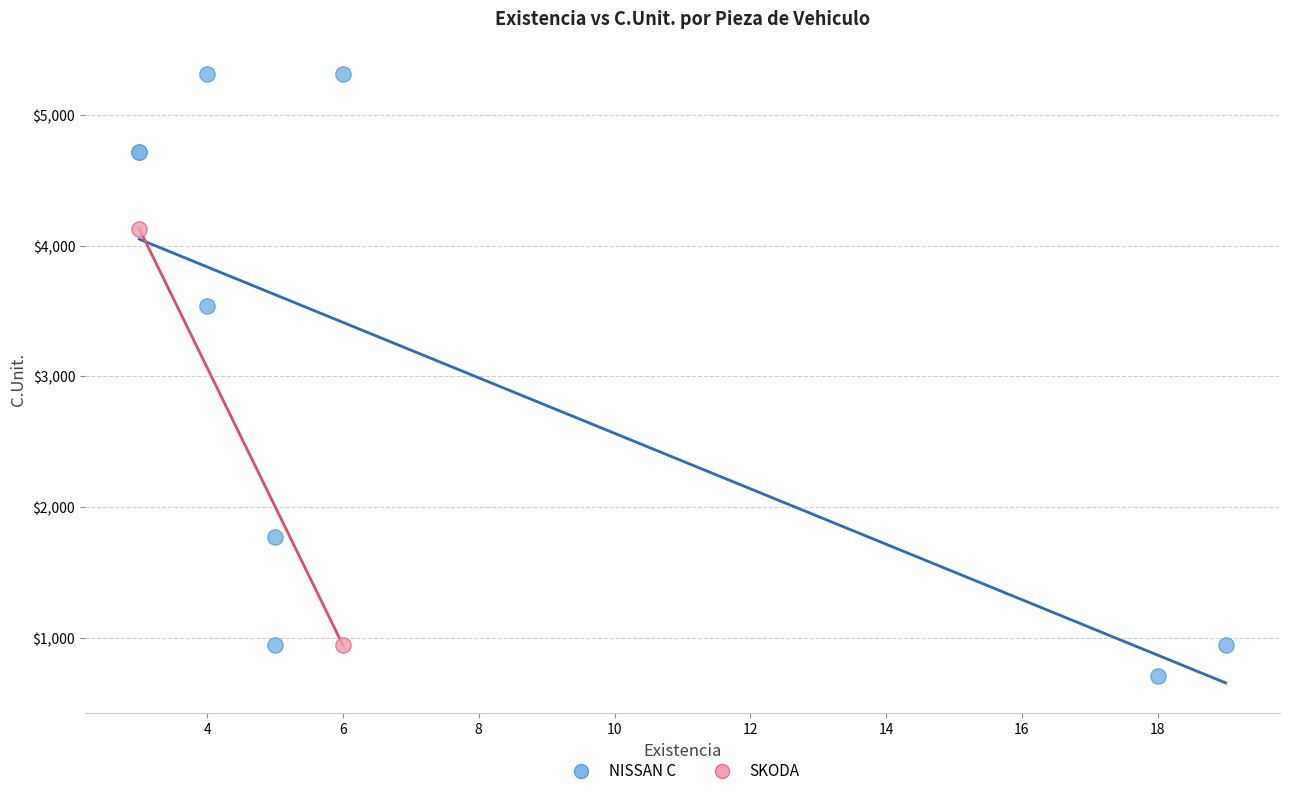

What are all the series names shown in the legend?

NISSAN C, SKODA